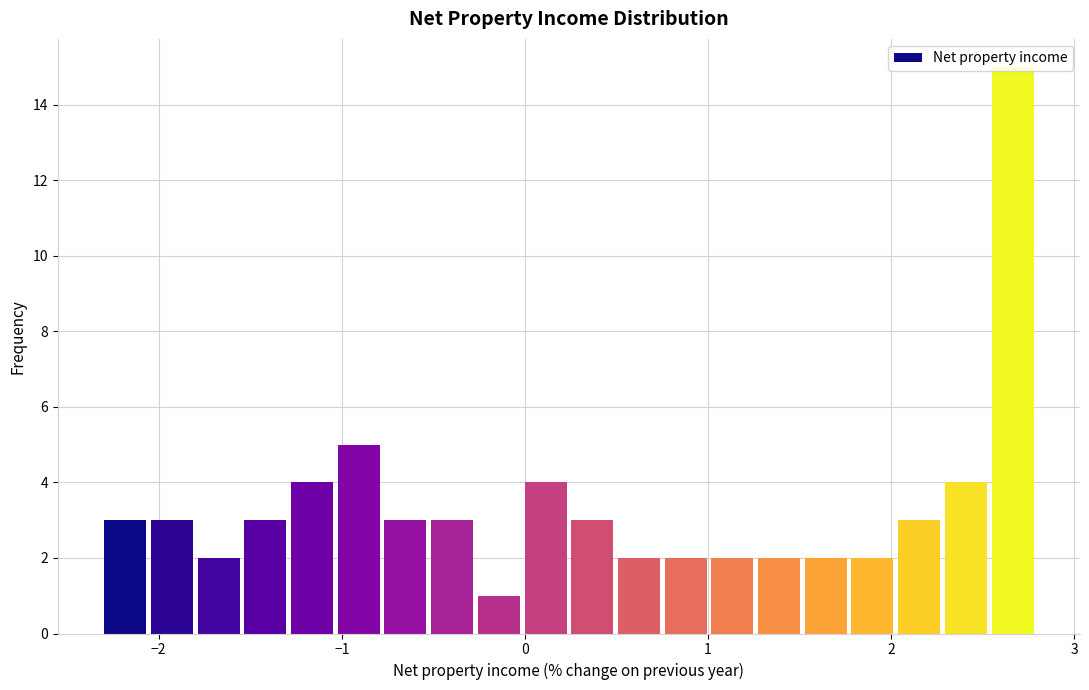

Read against the x-axis, roughly where is the centre of the tallest bar?

2.7